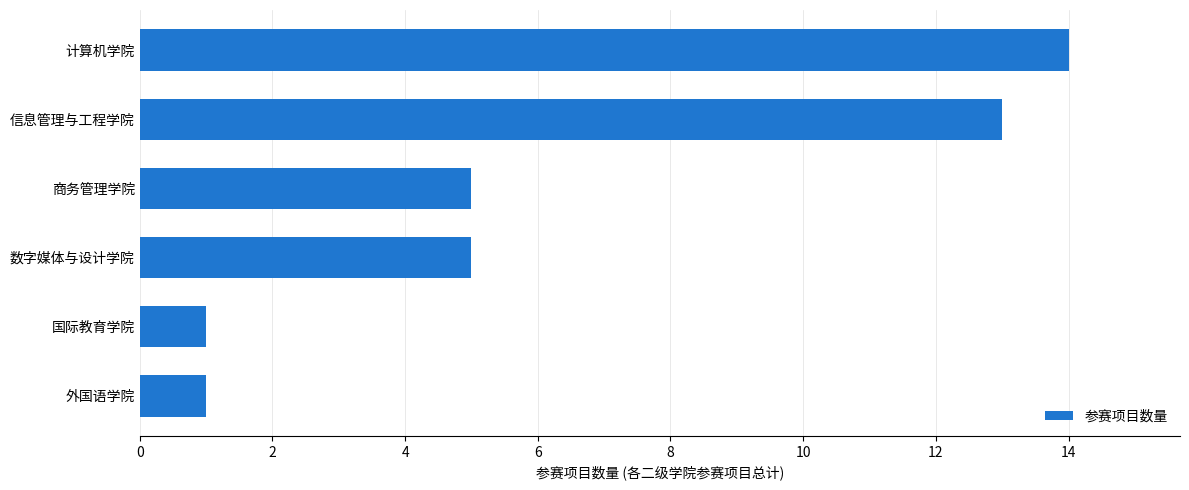

Reading top to bottom, transcribe all the data shown in this chart.

14	13	5	5	1	1